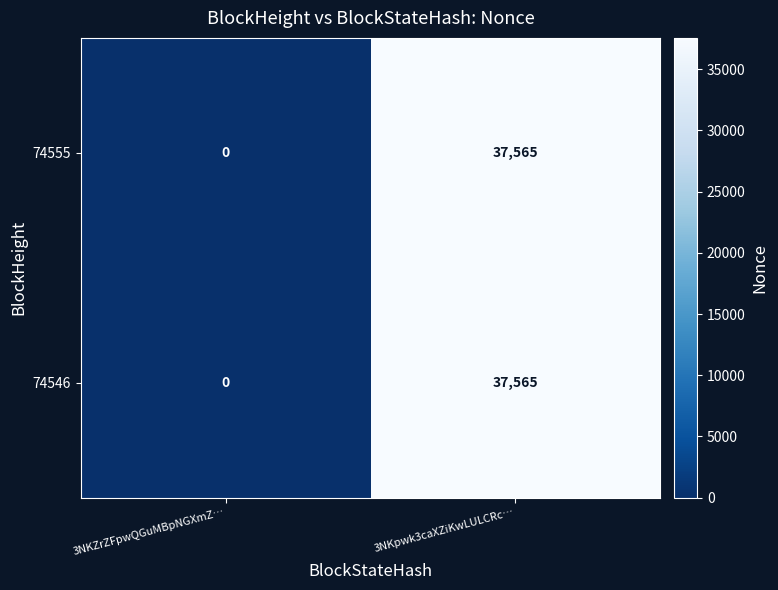

Which category has the lowest value in the 74546 series?

3NKZrZFpwQGuMBpNGXmZ…